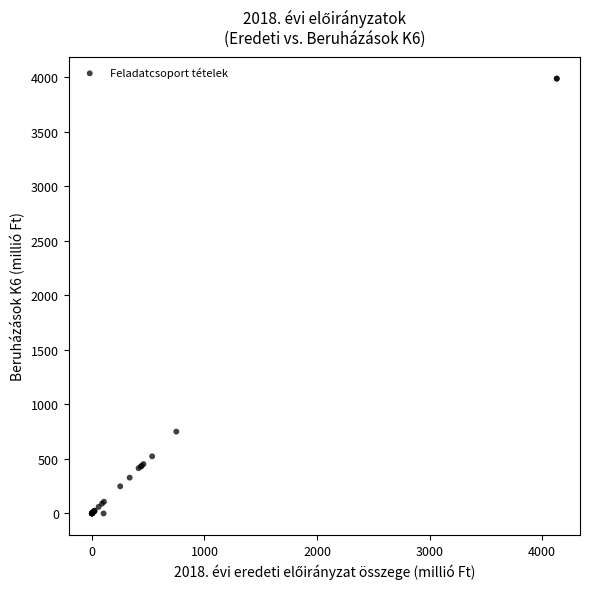

What Y value in the scatter plot is closest to 1992?

750.1